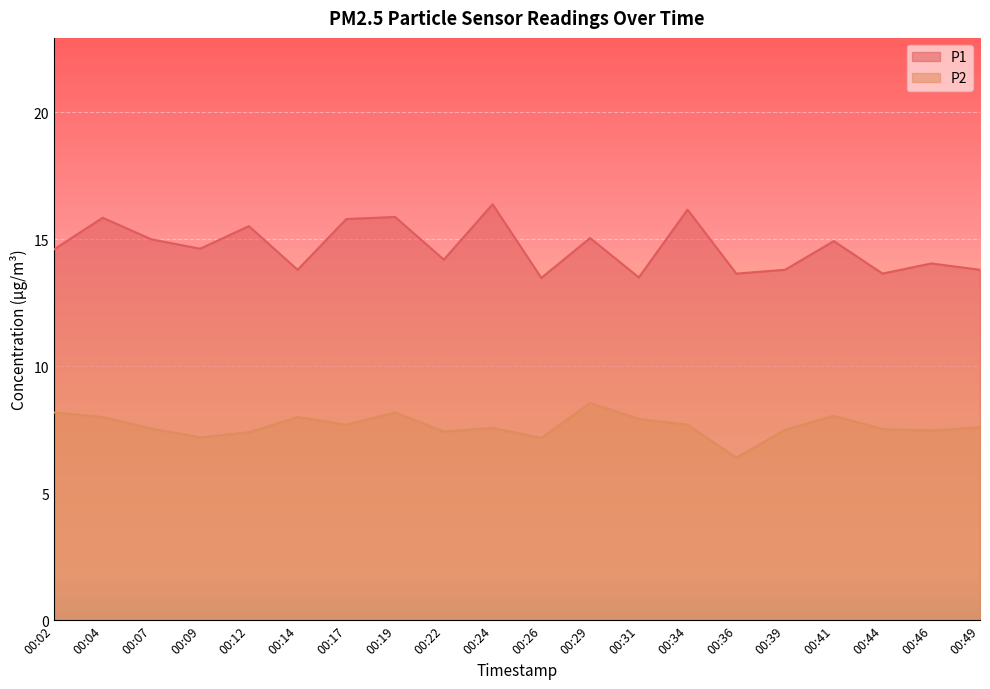

Where is the first local maximum for P2?

00:14